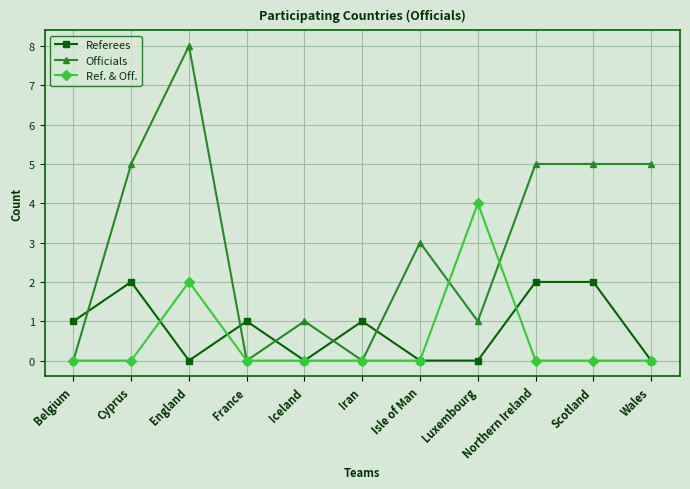

True or false: Ref. & Off. has more than 1 interior local peaks.

True